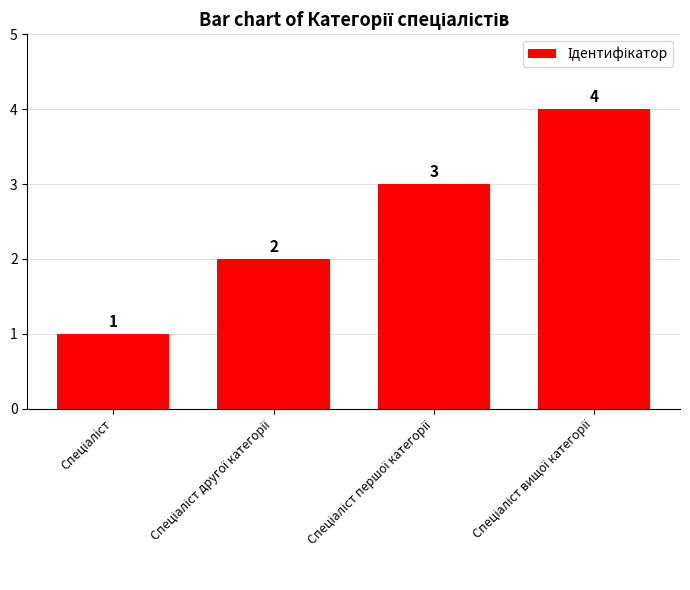

What is the value of the 3rd bar from the left?

3